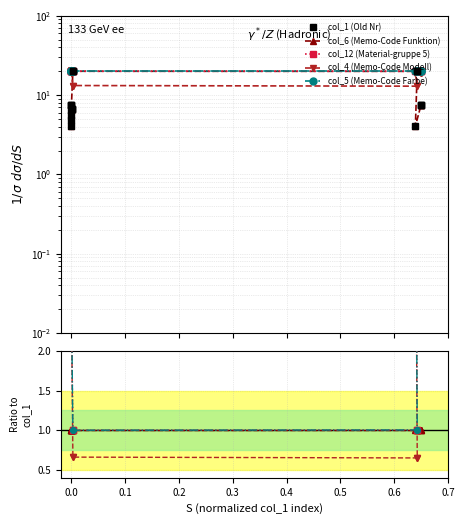

What is the maximum value for col_1 (Old Nr)?

20.0